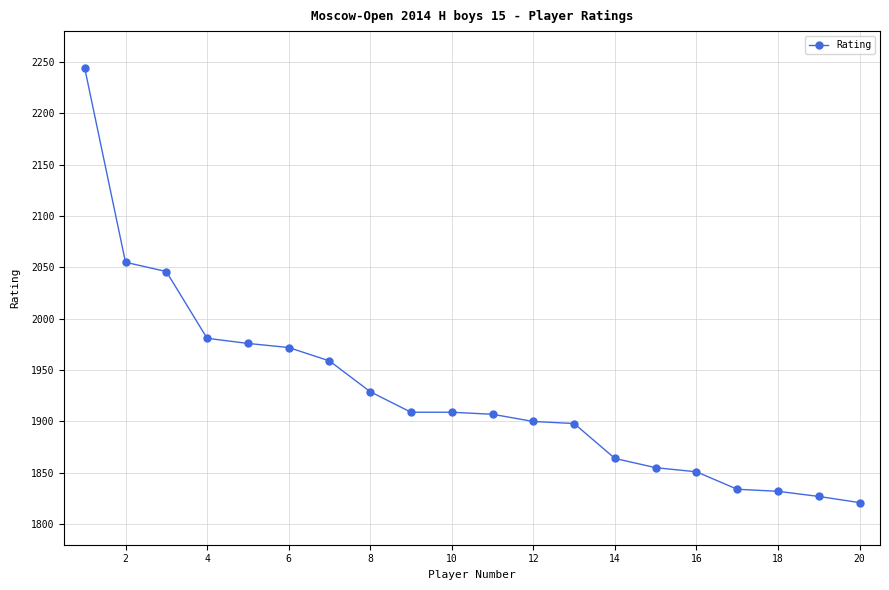

What is the difference between the maximum and second lowest values?

417